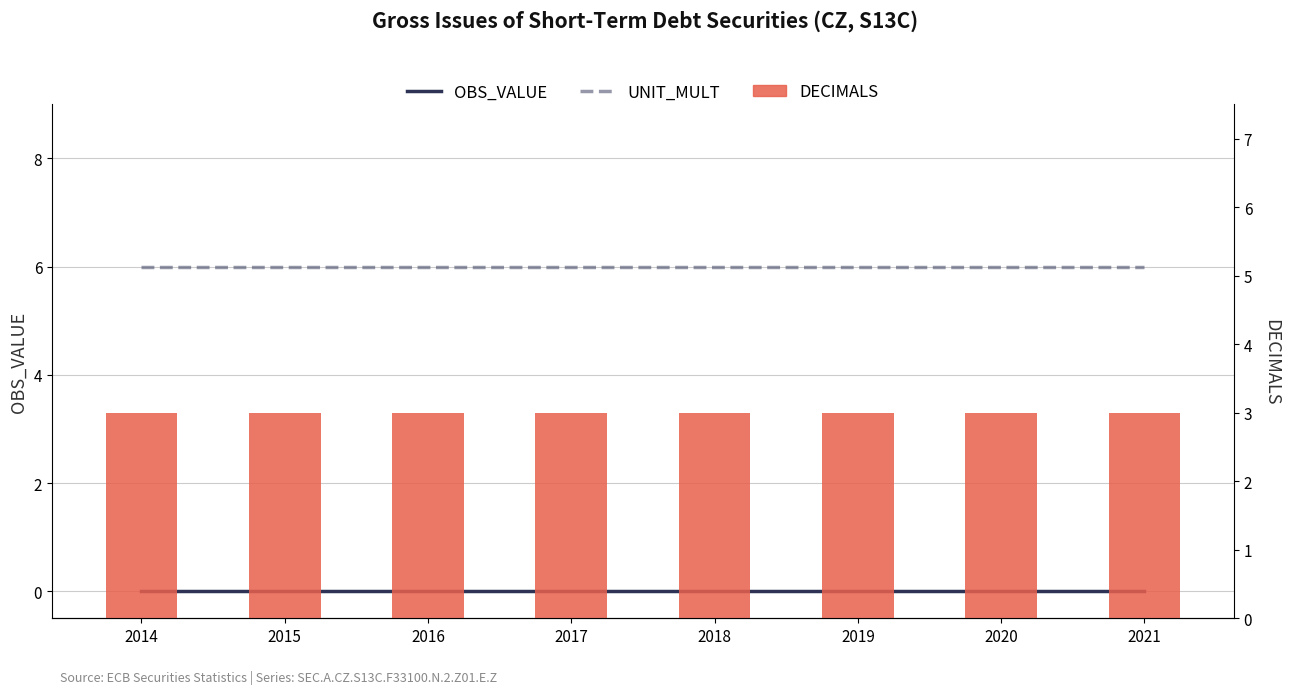

What are all the series names shown in the legend?

OBS_VALUE, UNIT_MULT, DECIMALS